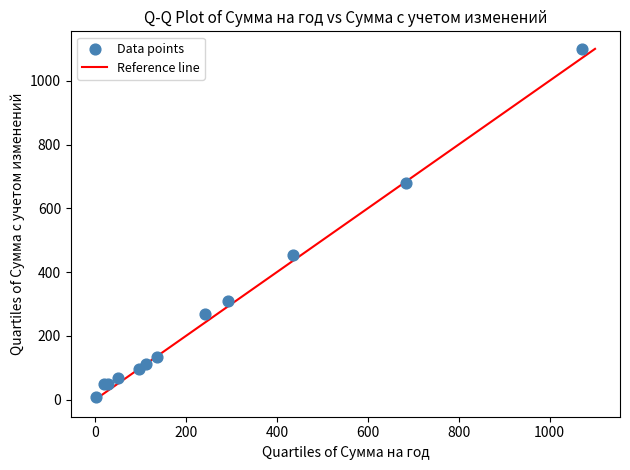

What Y value in the scatter plot is closest to 554?

454.6